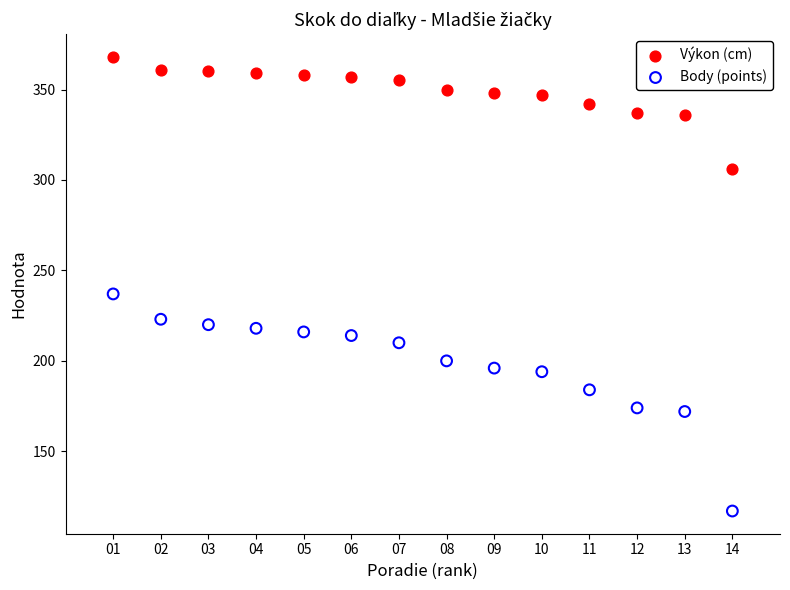

What are all the series names shown in the legend?

Výkon (cm), Body (points)